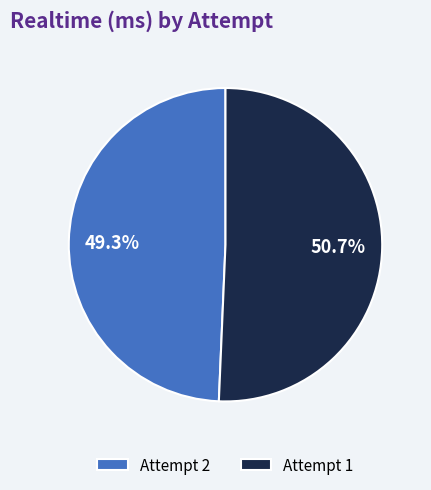

Which has a higher value, Attempt 2 or Attempt 1?

Attempt 1